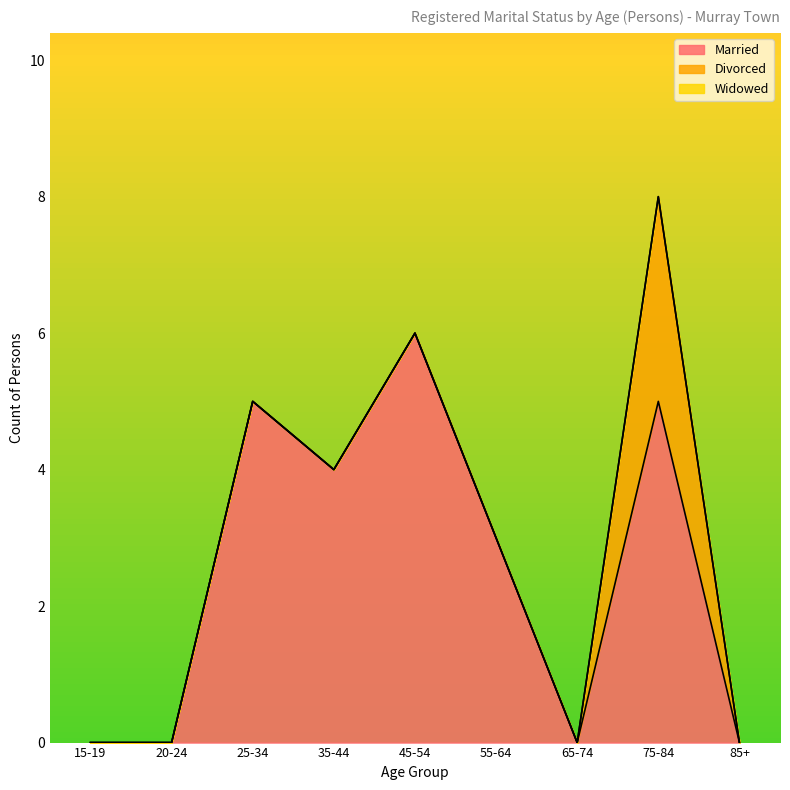

At how many categories does at least one series exceed 1?

5